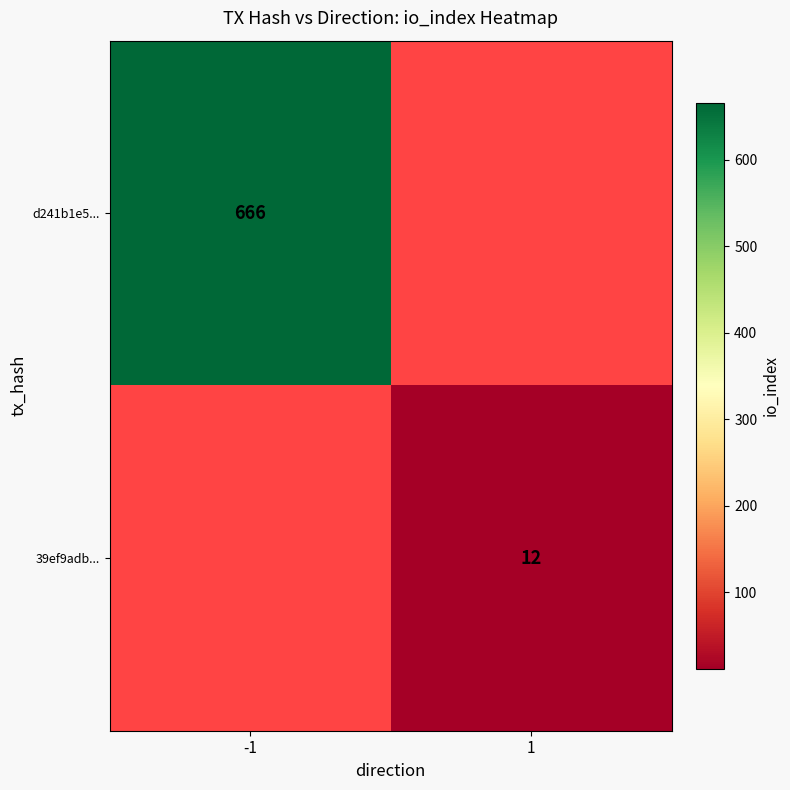

Count the number of data series in this chart.

2